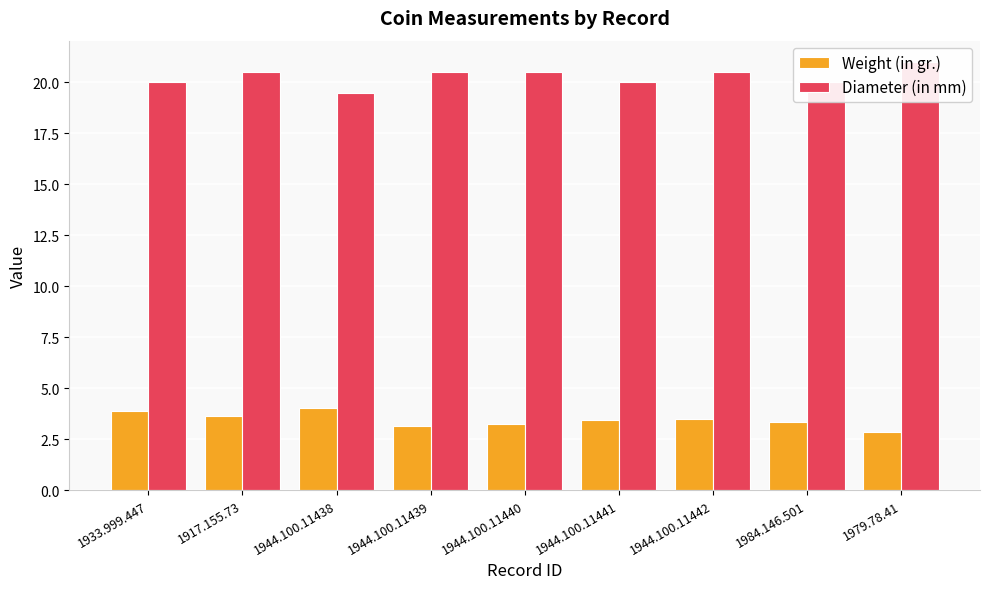

Is it true that Diameter (in mm) equals 20.5 at 1944.100.11439?

True